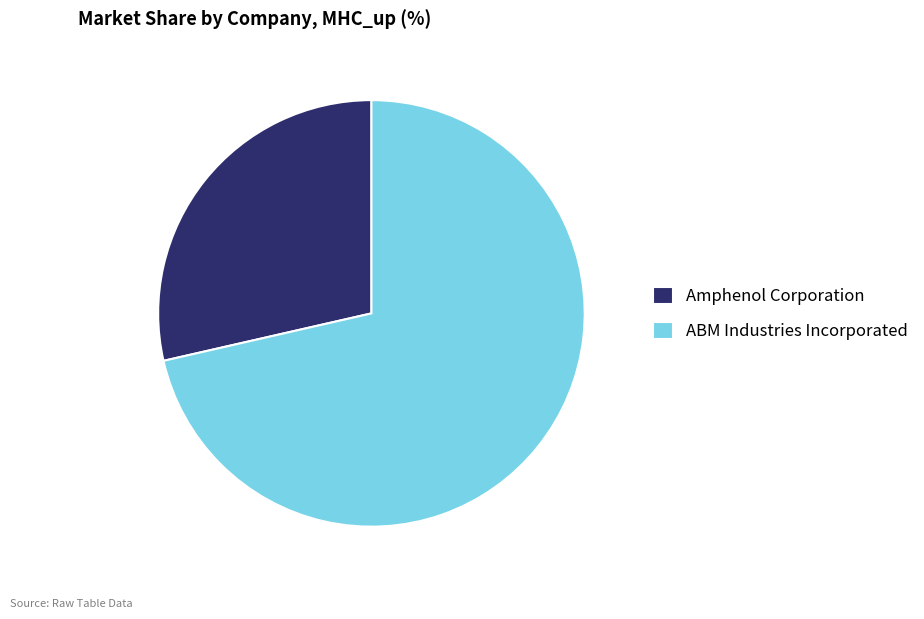

Combined, do ABM Industries Incorporated and Amphenol Corporation account for over 50%?

Yes